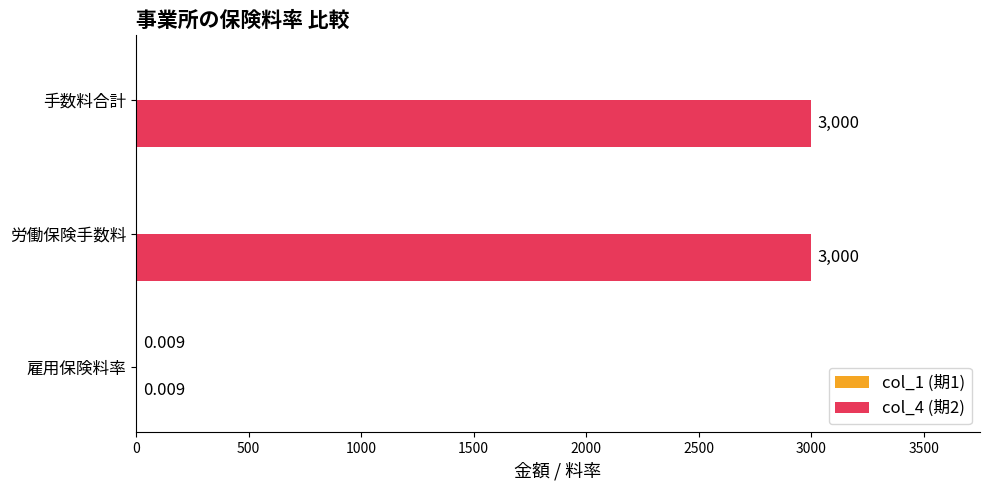

At which label is col_4 (期2) closest to 1500?

雇用保険料率